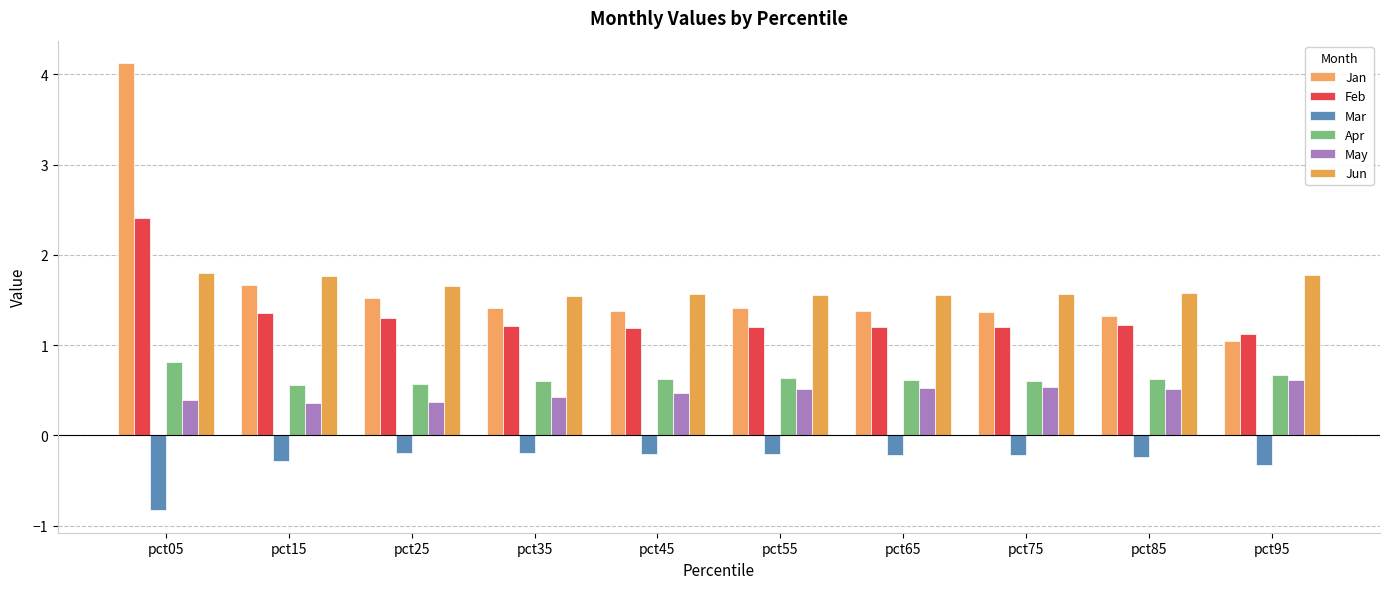

The Jan series shows 0.8 at pct85. True or false?

False